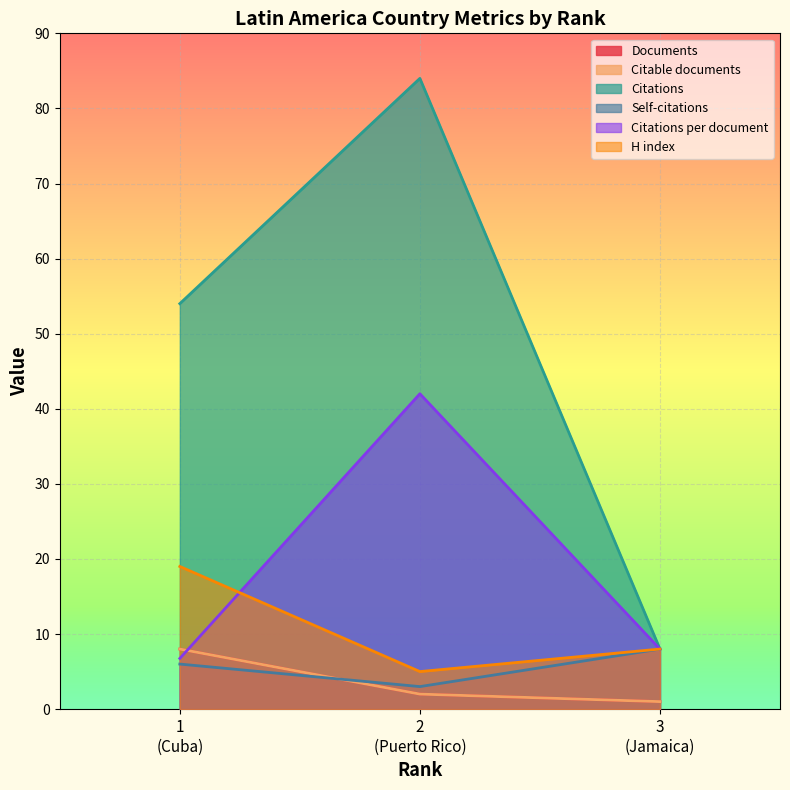

The Self-citations series shows 4.4 at 3 (Jamaica). True or false?

False